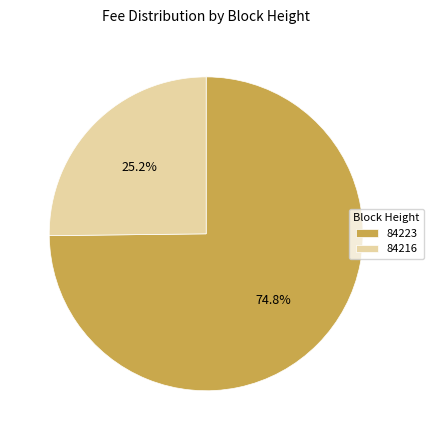

Which has a higher value, 84216 or 84223?

84223